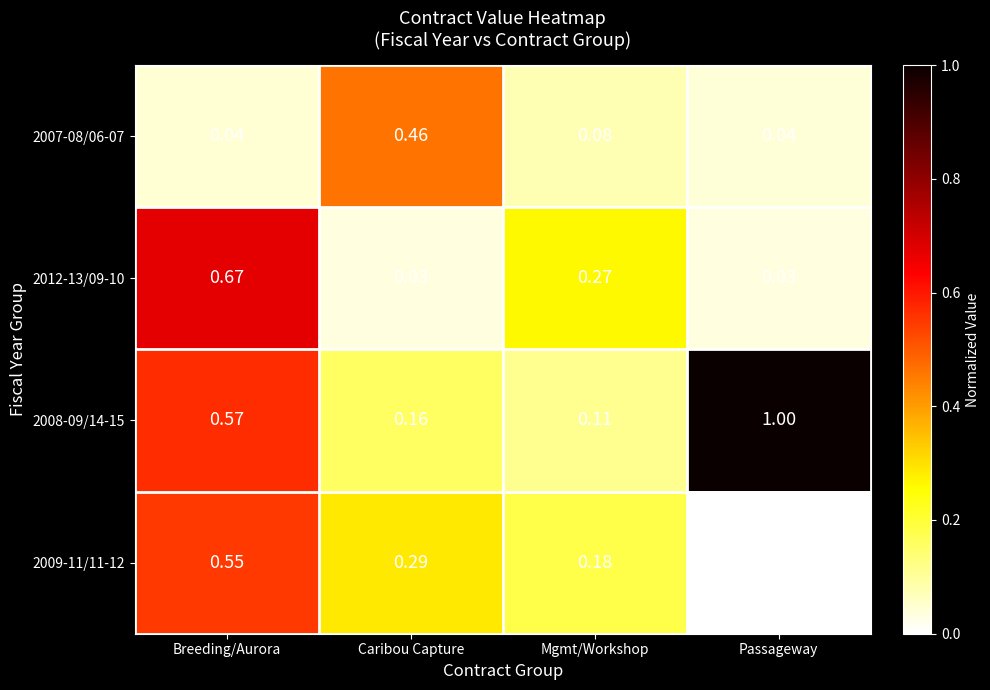

At which category is the sum across all series the highest?

Breeding/Aurora